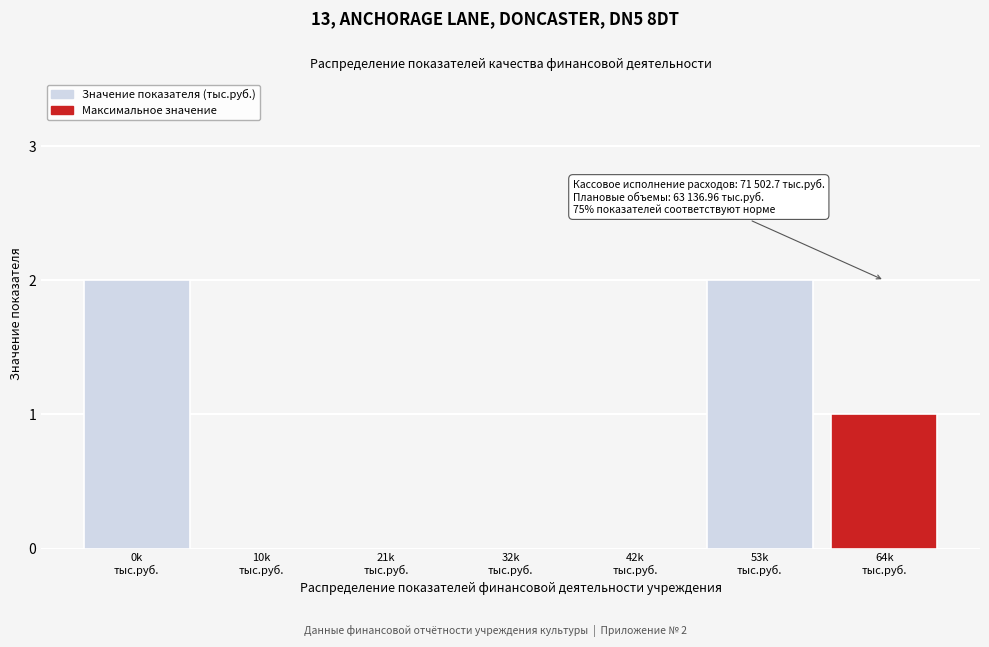

Are the bars horizontal?

No